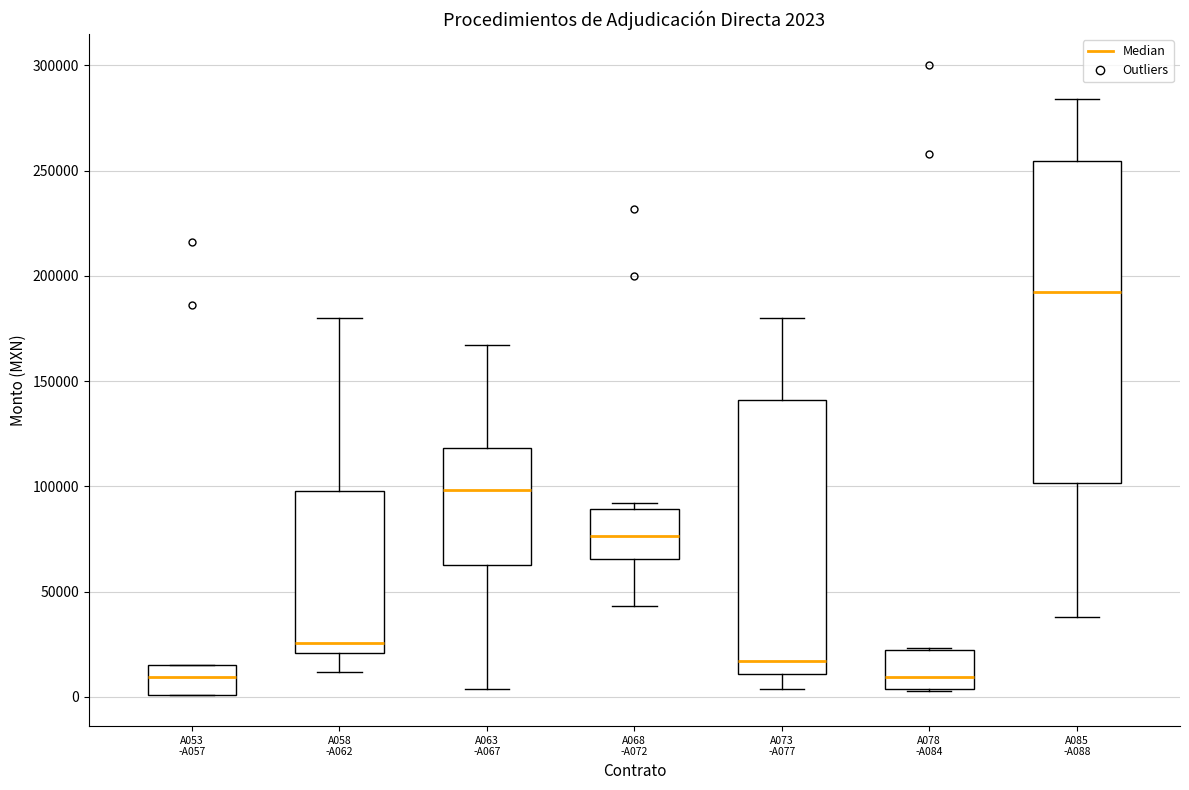

Which box is the tallest, from its lower edge to its upper edge?

A085 -A088